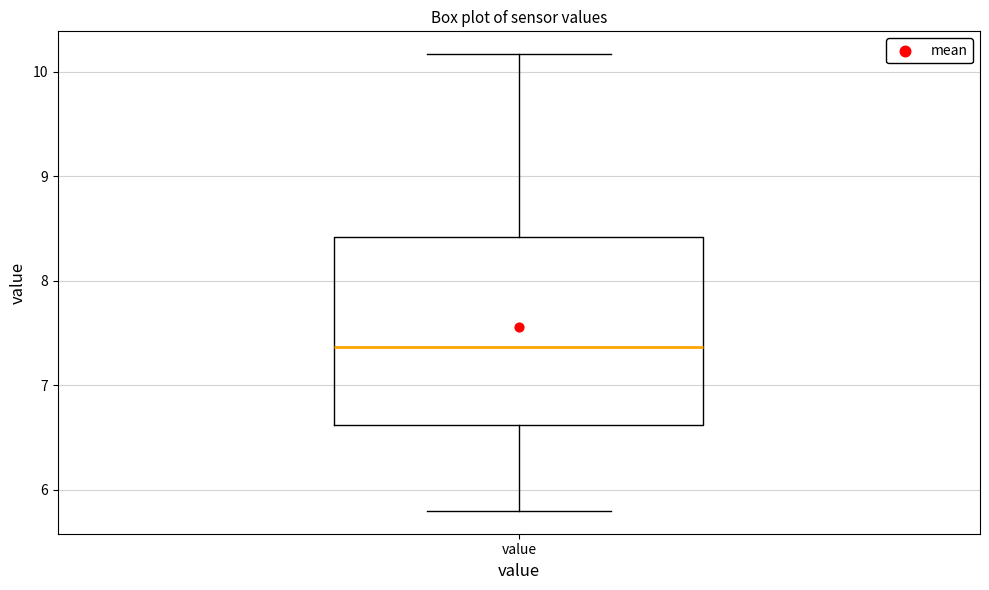

Transcribe this box plot: give where the median line is, the range the box spans, and where the two whiskers end, as read against the y-axis. The values are not printed on the chart, so give them approximately, as read against the axis.

median 7.4, box 6.6 to 8.4, whiskers 5.8 to 10.2